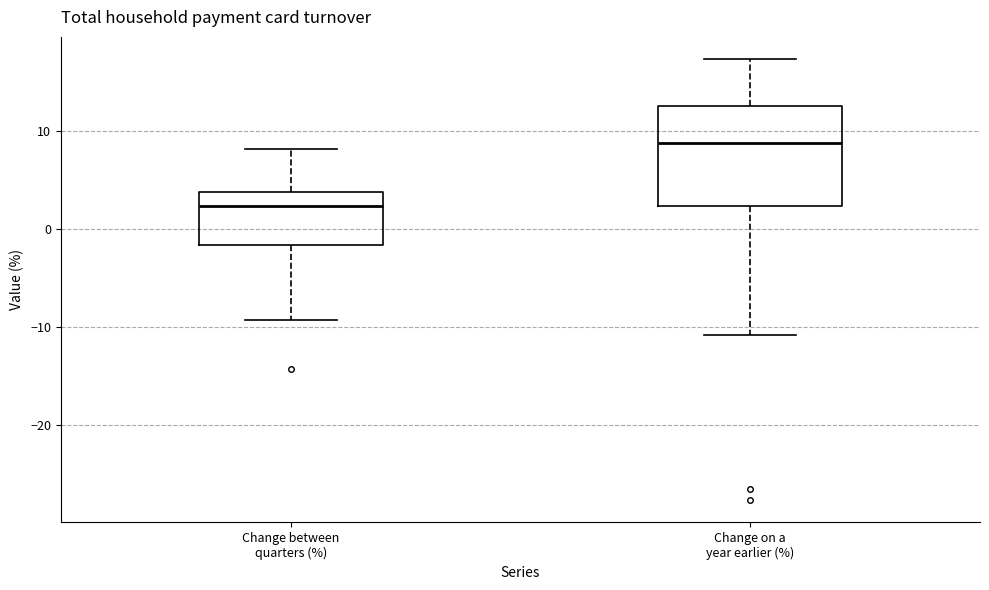

Where is the upper edge of the box for Change between quarters (%) on the y-axis? The values are not printed on the chart, so give them approximately, as read against the axis.

4